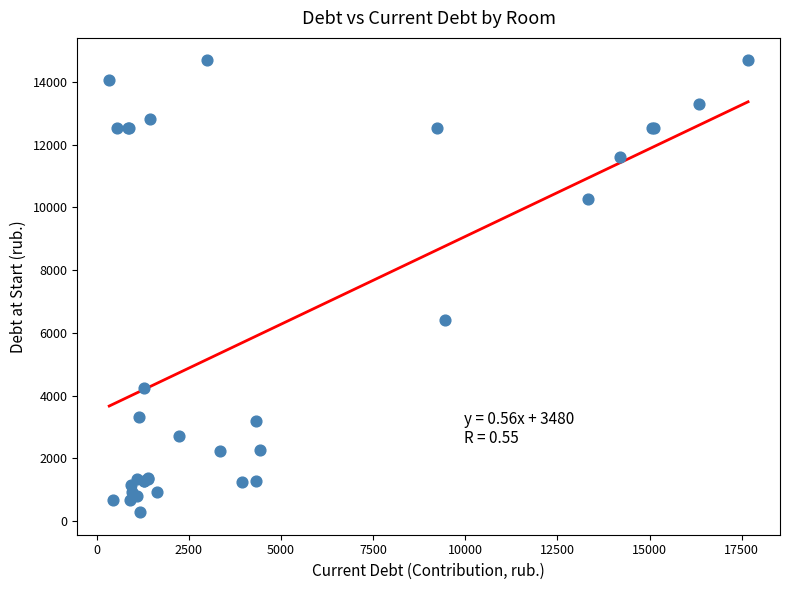

What Y value in the scatter plot is closest to 7484?

6413.0